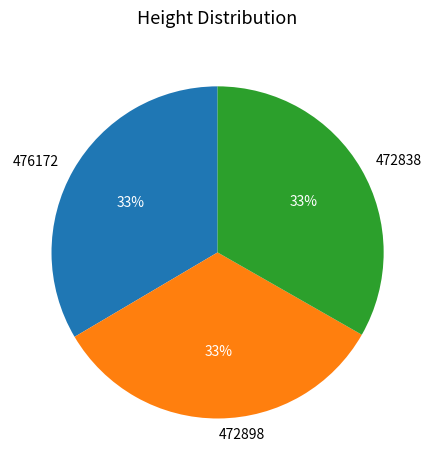

How many segments does this pie chart have?

3